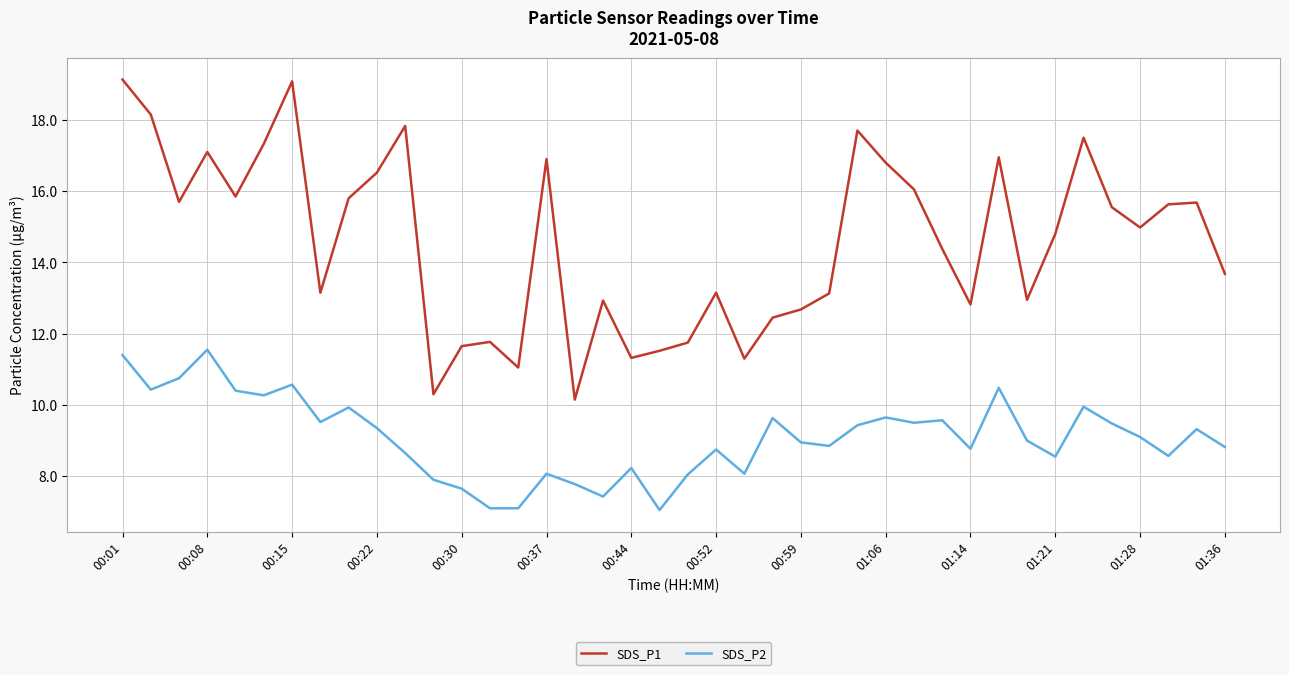

Rank the series by their maximum value, from lowest to highest.

SDS_P2, SDS_P1